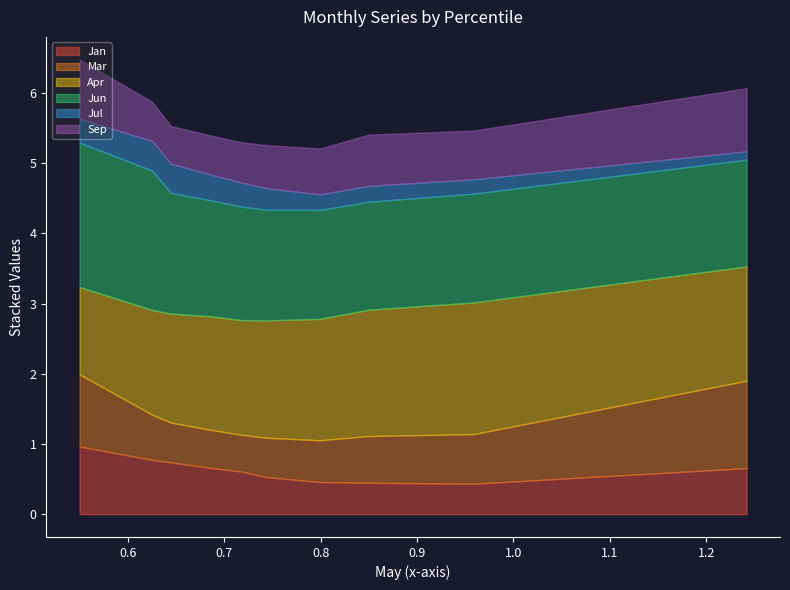

What is the minimum value shown in the chart?

0.1